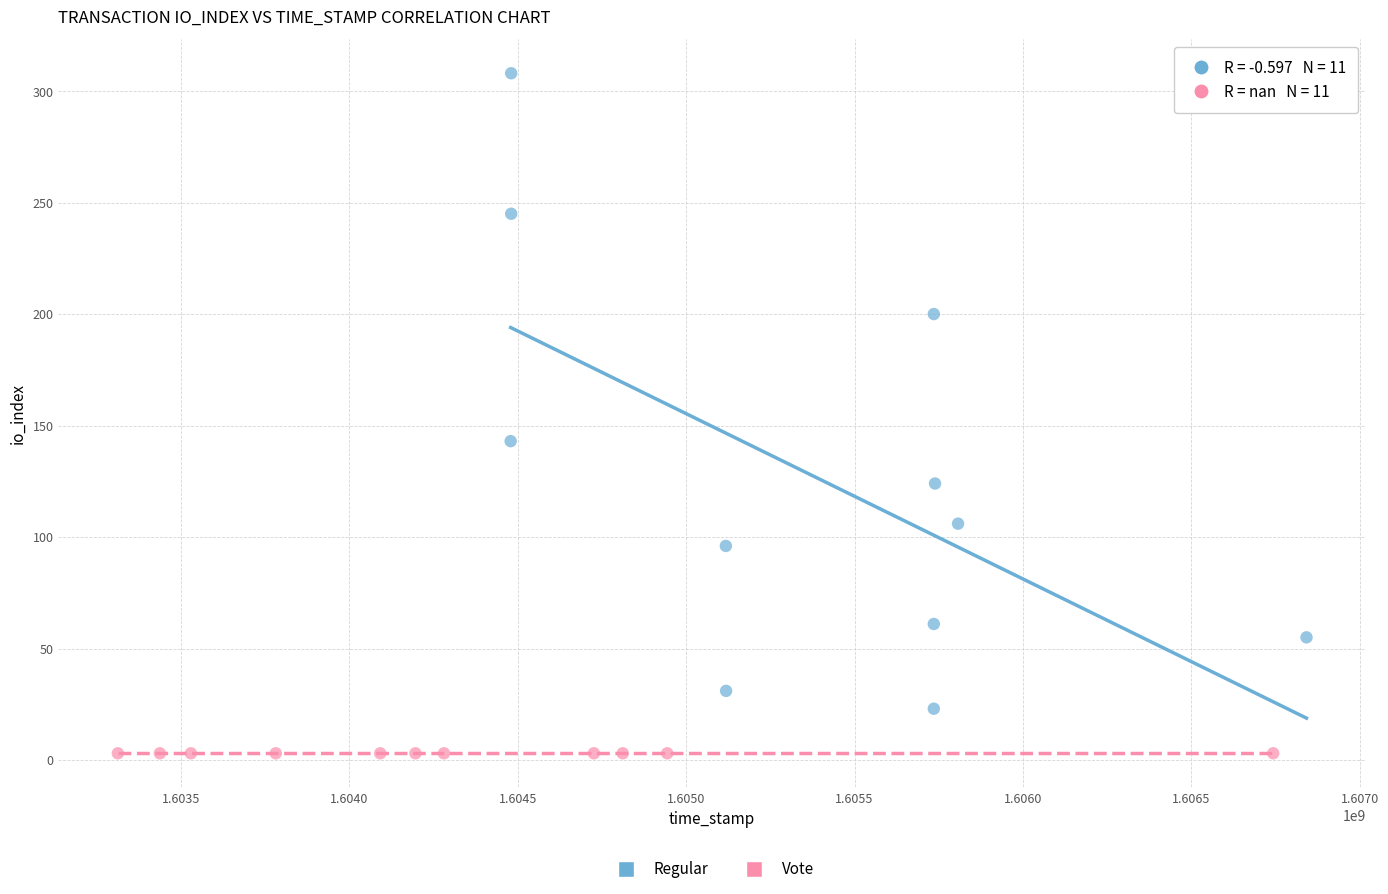

Which series contains the lowest Y value?

Vote